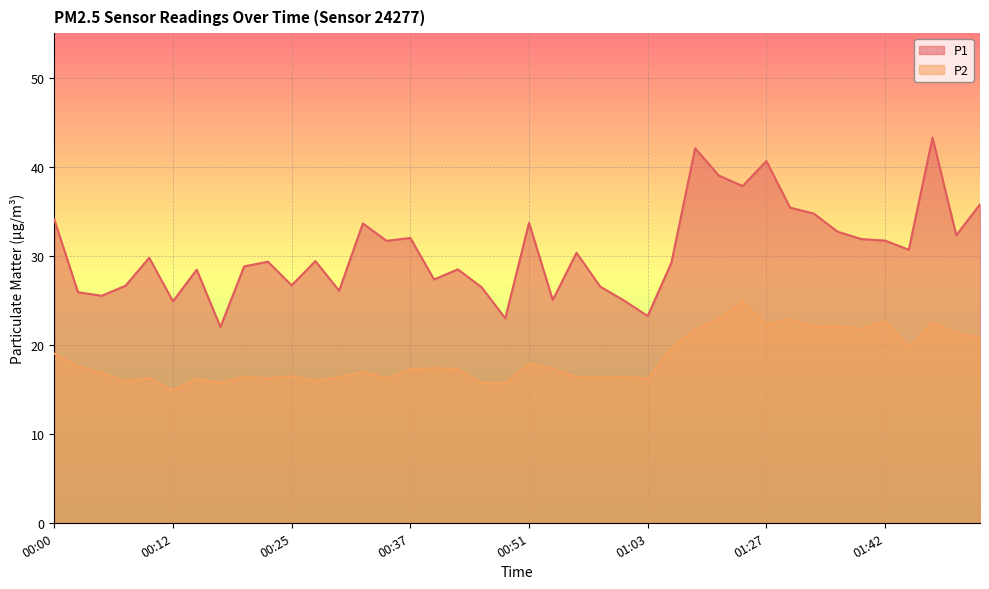

In P2, how many points are higher than both neighbors (excluding endpoints)?

13